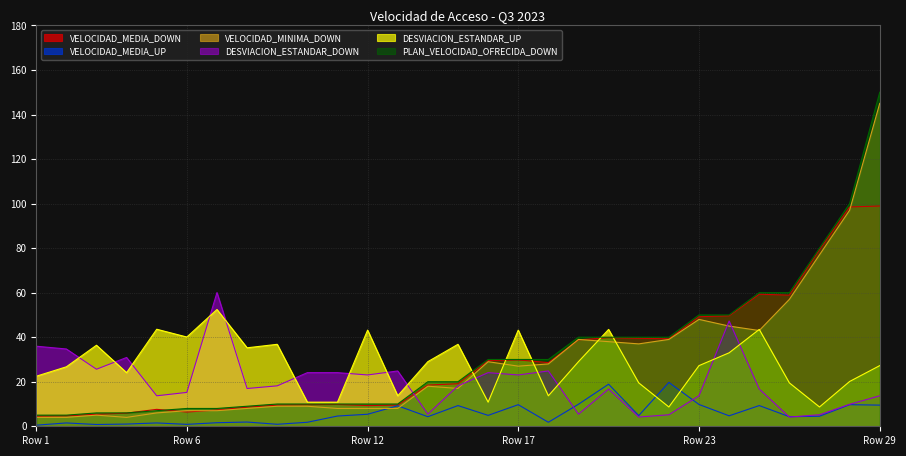

How many lines are shown in the chart?

6